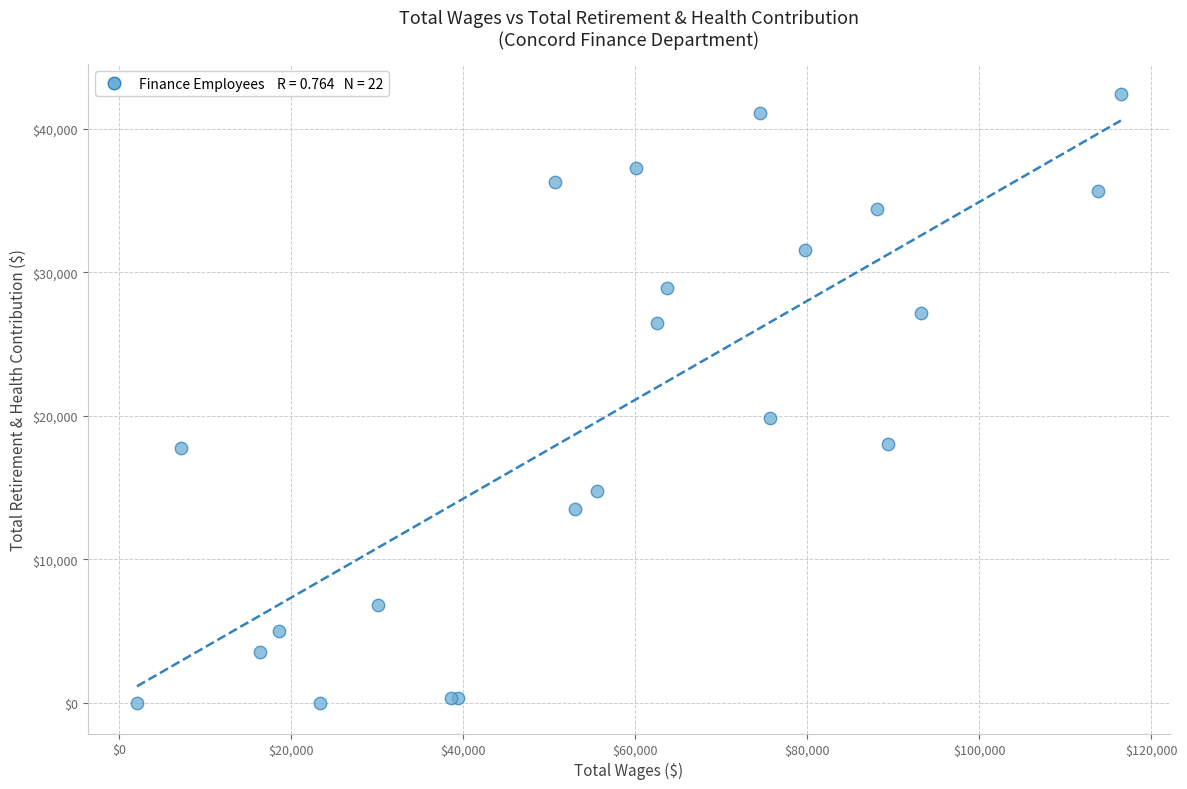

What Y value in the scatter plot is closest to 21187?

19851